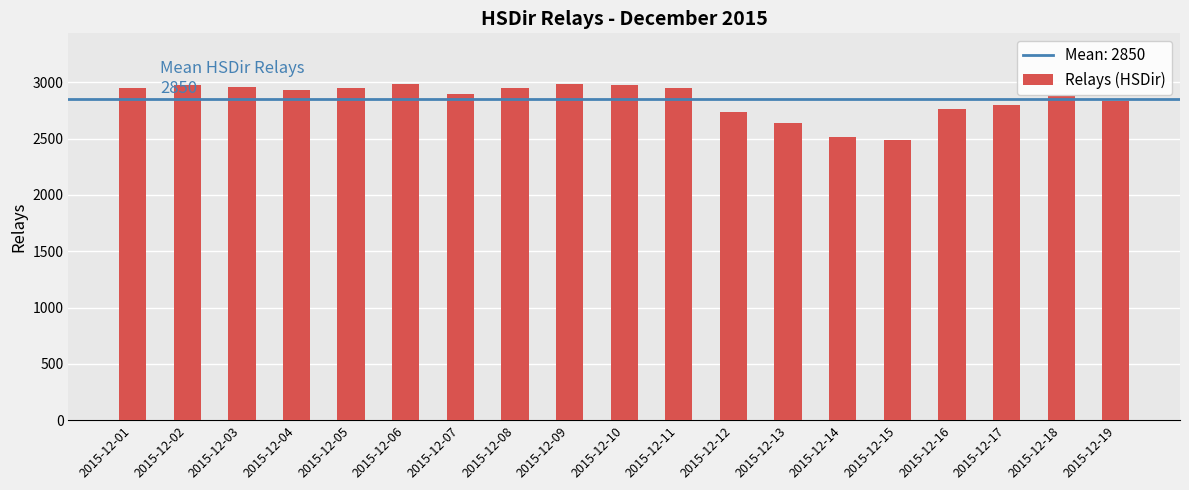

What is the ratio of the value at 2015-12-16 to the value at 2015-12-18?

1.0